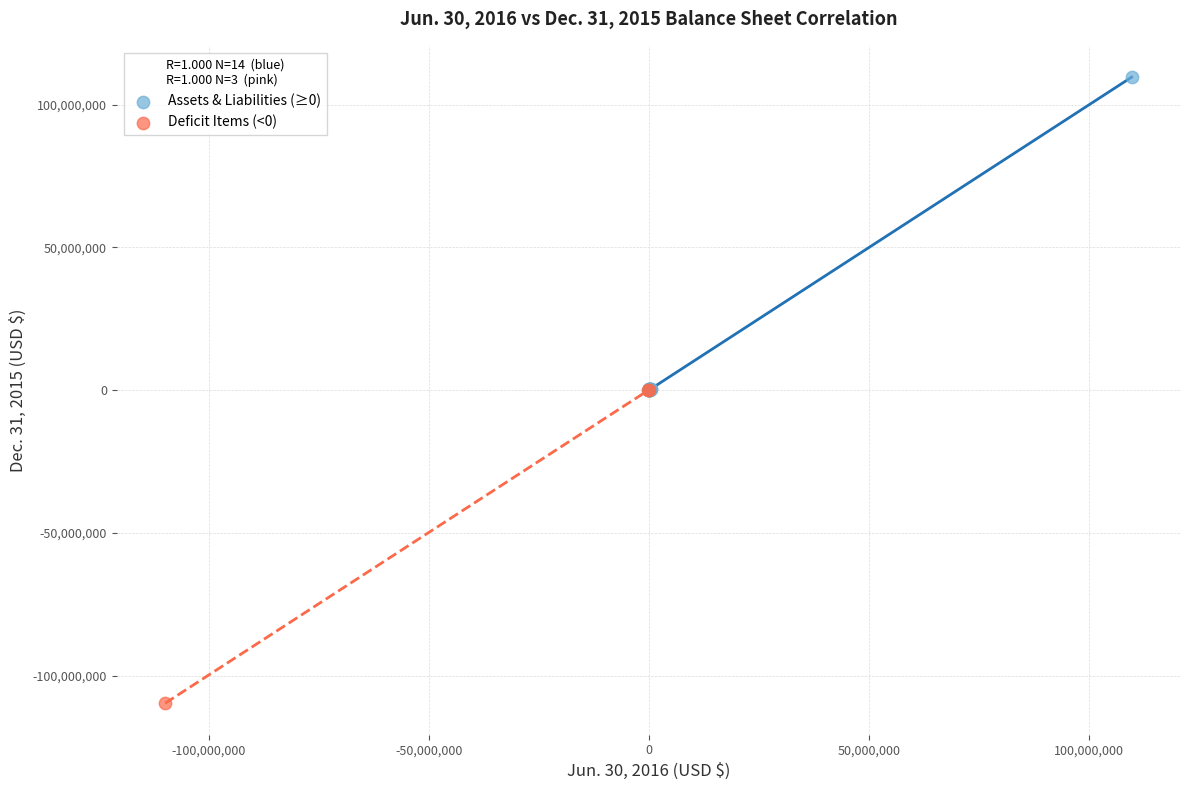

Which series contains the highest Y value?

Assets & Liabilities (≥0)